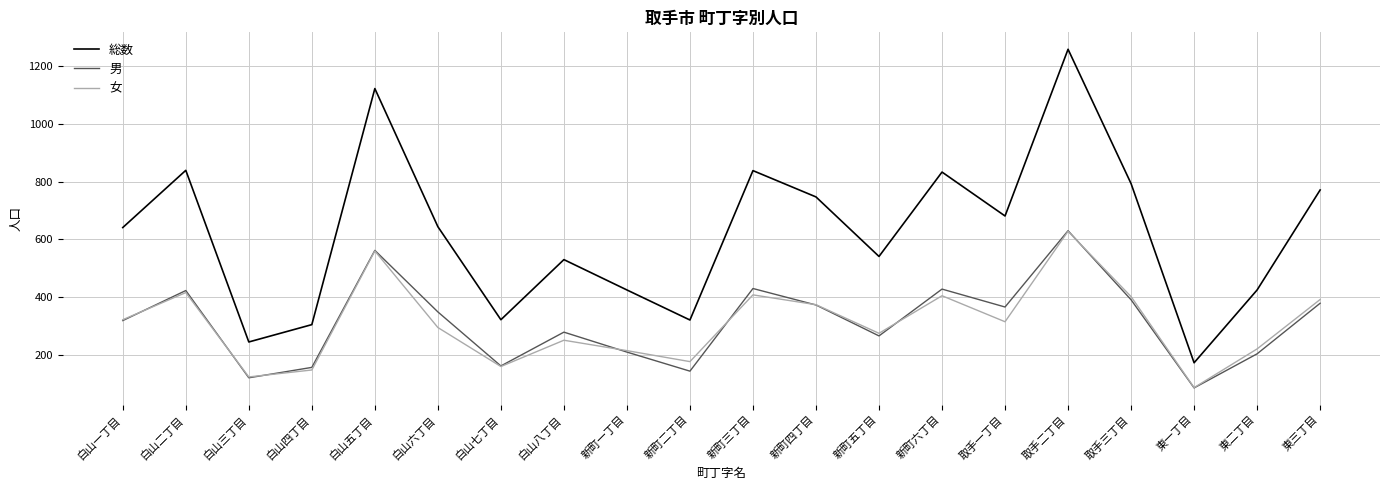

Which series has the widest spread of values?

総数